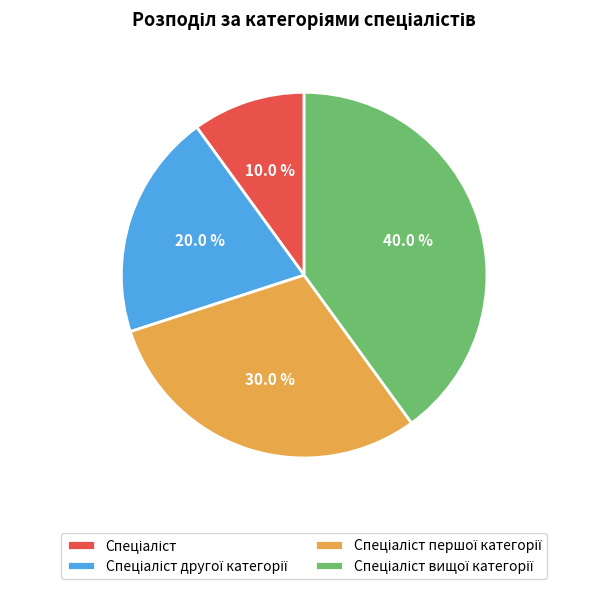

Does any single category account for the majority?

No